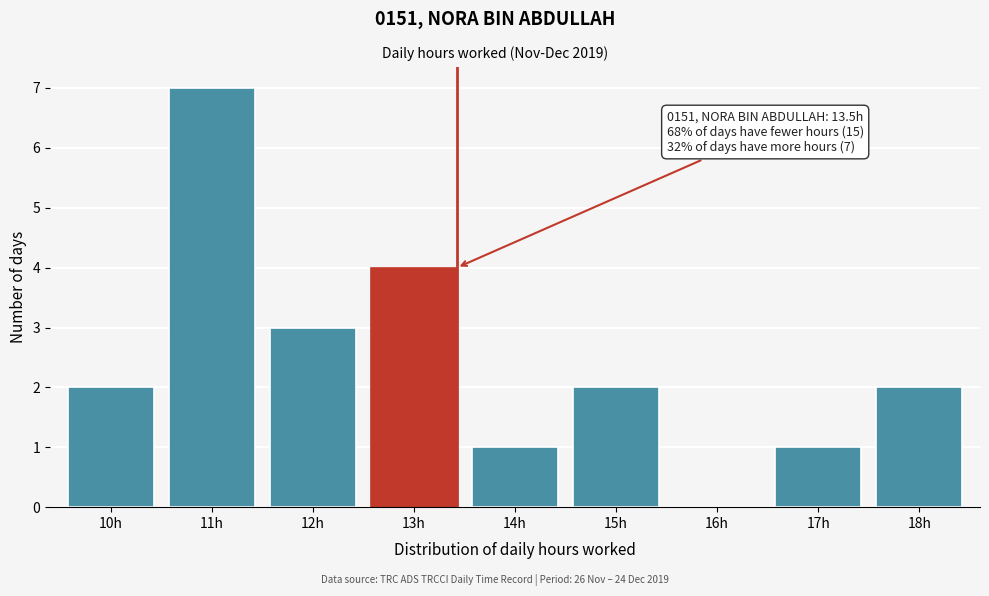

Reading right to left, extract all data points from this chart.

18h=2	17h=1	16h=0	15h=2	14h=1	13h=4	12h=3	11h=7	10h=2